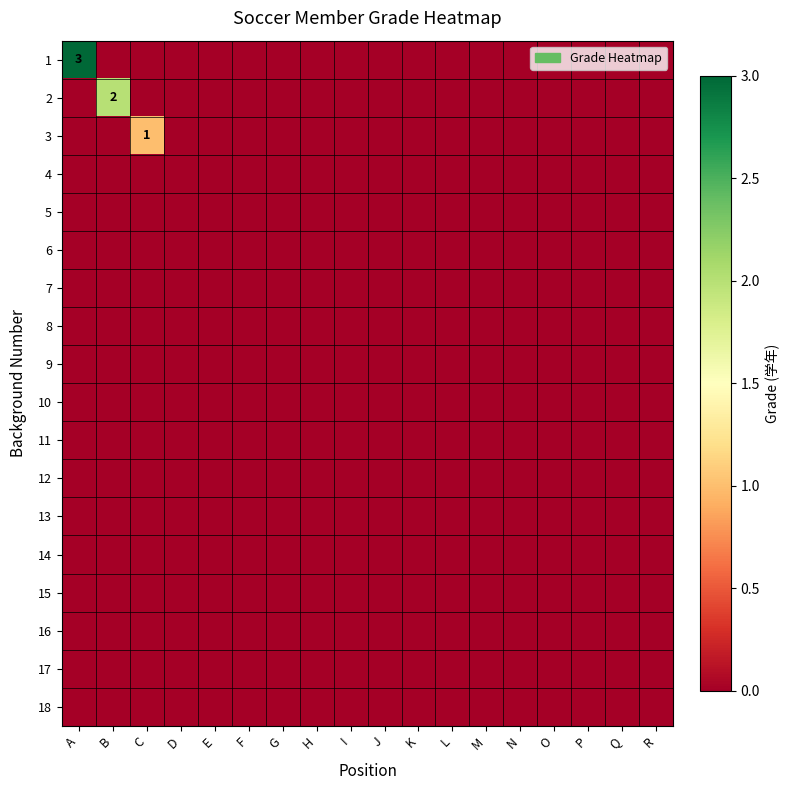

At which category does the chart reach its peak across all series?

A